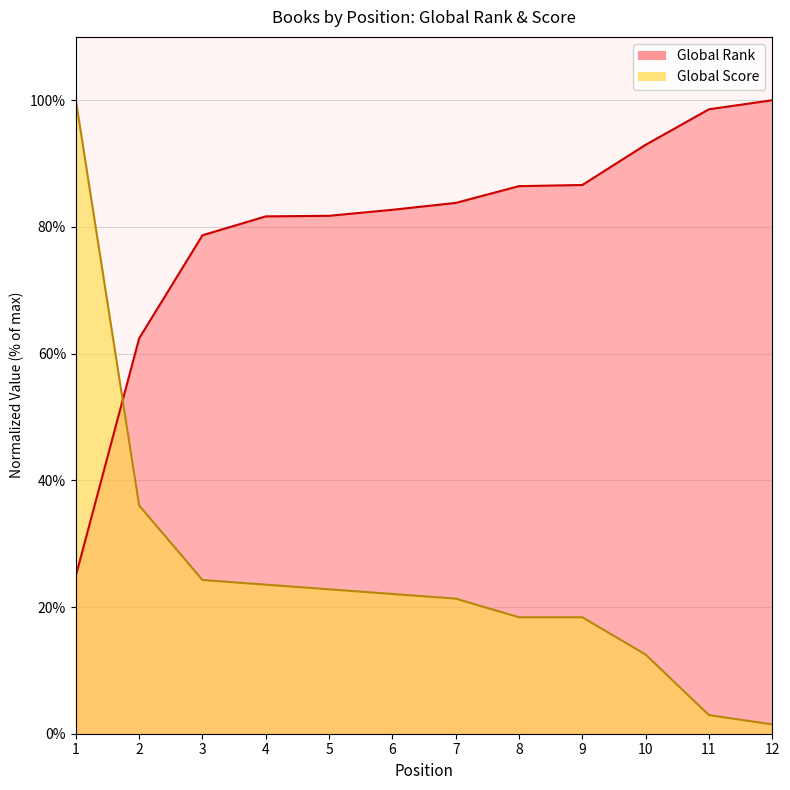

What is the average value of the Global Rank series?

80.0